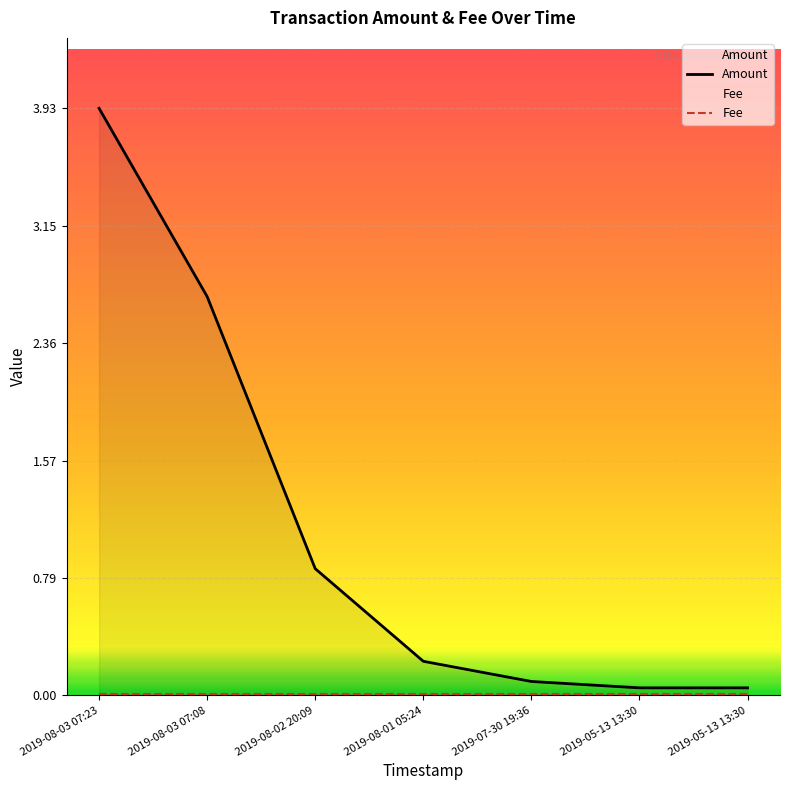

What is the label of the 4th point from the right?

2019-08-01 05:24